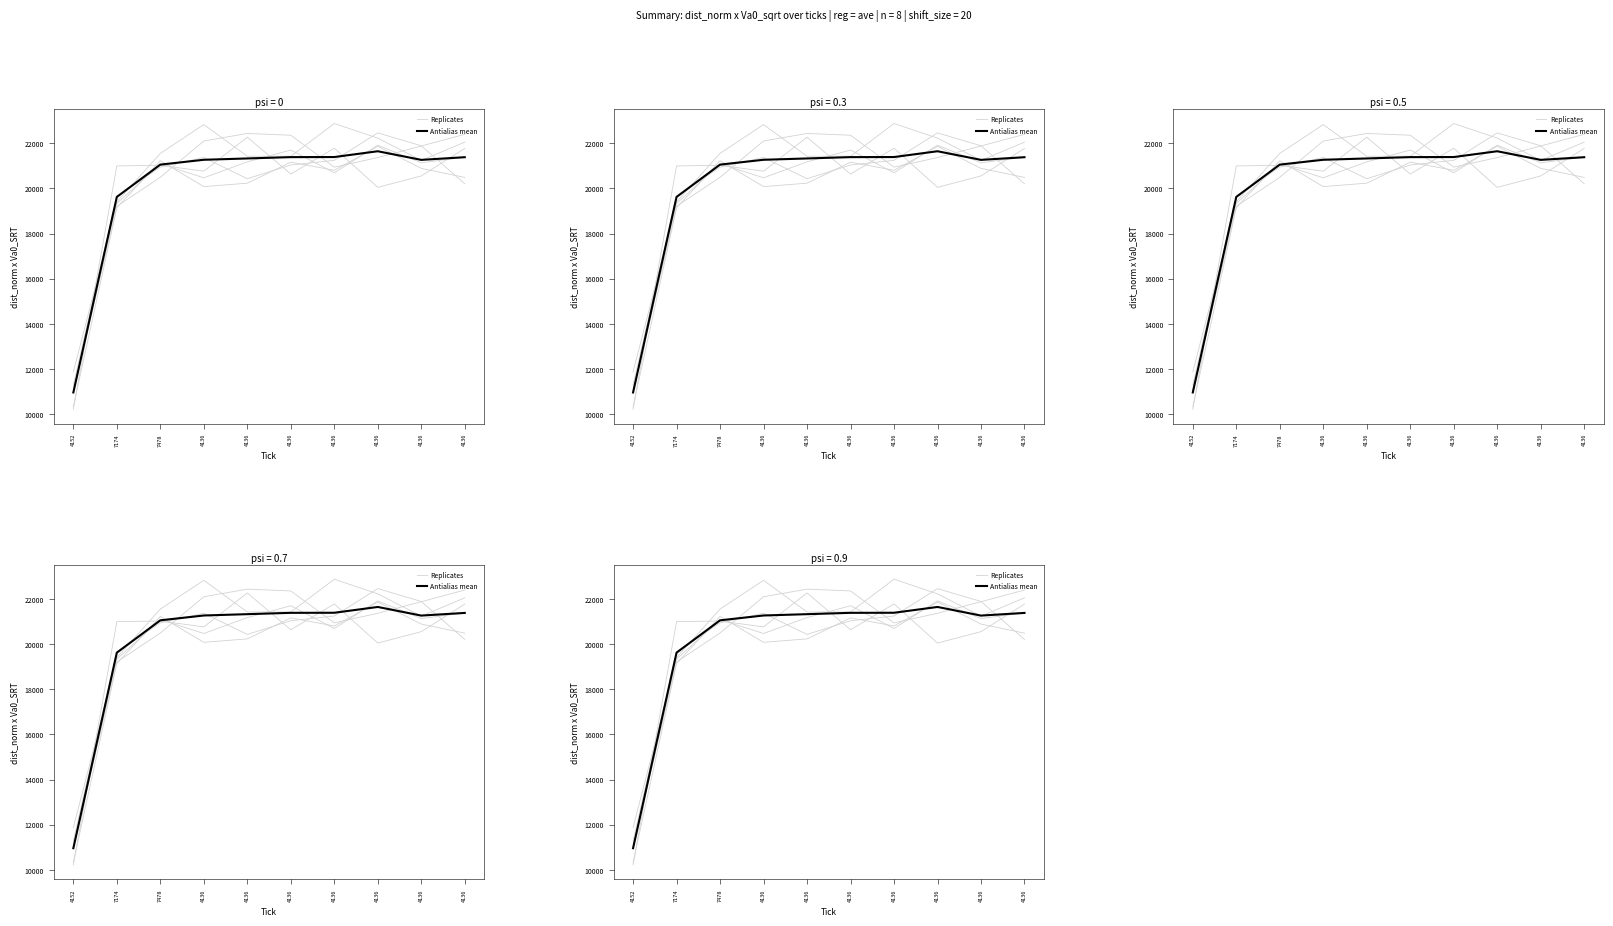

True or false: Replicates and Antialias mean cross at least once.

True